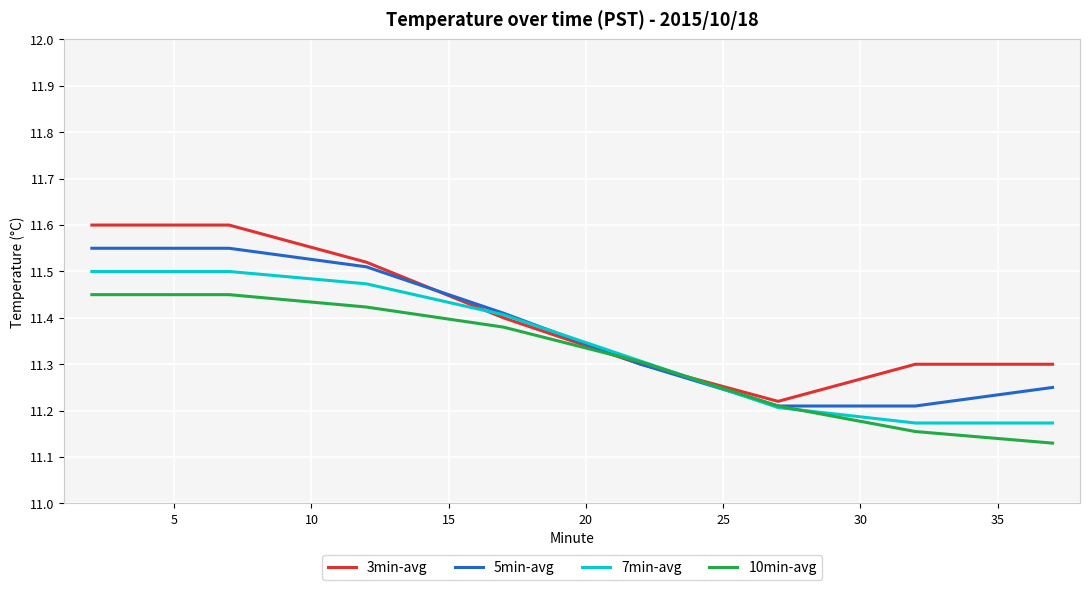

Rank the series by their maximum value, from highest to lowest.

3min-avg, 5min-avg, 7min-avg, 10min-avg